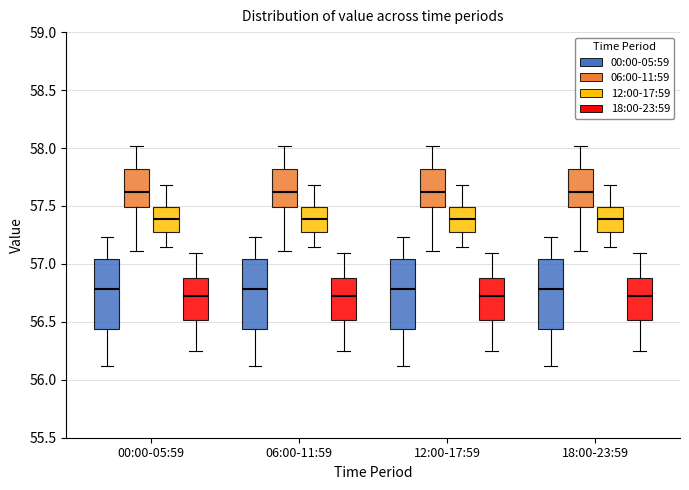

Reading left to right, read every box against the y-axis: the position of its median line, the range the box covers, and the ends of its whiskers. The values are not printed on the chart, so give them approximately, as read against the axis.

00:00-05:59 (00:00-05:59): median 56.80, box 56.45 to 57.05, whiskers 56.10 to 57.25
00:00-05:59 (06:00-11:59): median 57.60, box 57.50 to 57.80, whiskers 57.10 to 58.00
00:00-05:59 (12:00-17:59): median 57.40, box 57.25 to 57.50, whiskers 57.15 to 57.70
00:00-05:59 (18:00-23:59): median 56.70, box 56.50 to 56.90, whiskers 56.25 to 57.10
06:00-11:59 (00:00-05:59): median 56.80, box 56.45 to 57.05, whiskers 56.10 to 57.25
06:00-11:59 (06:00-11:59): median 57.60, box 57.50 to 57.80, whiskers 57.10 to 58.00
06:00-11:59 (12:00-17:59): median 57.40, box 57.25 to 57.50, whiskers 57.15 to 57.70
06:00-11:59 (18:00-23:59): median 56.70, box 56.50 to 56.90, whiskers 56.25 to 57.10
12:00-17:59 (00:00-05:59): median 56.80, box 56.45 to 57.05, whiskers 56.10 to 57.25
12:00-17:59 (06:00-11:59): median 57.60, box 57.50 to 57.80, whiskers 57.10 to 58.00
12:00-17:59 (12:00-17:59): median 57.40, box 57.25 to 57.50, whiskers 57.15 to 57.70
12:00-17:59 (18:00-23:59): median 56.70, box 56.50 to 56.90, whiskers 56.25 to 57.10
18:00-23:59 (00:00-05:59): median 56.80, box 56.45 to 57.05, whiskers 56.10 to 57.25
18:00-23:59 (06:00-11:59): median 57.60, box 57.50 to 57.80, whiskers 57.10 to 58.00
18:00-23:59 (12:00-17:59): median 57.40, box 57.25 to 57.50, whiskers 57.15 to 57.70
18:00-23:59 (18:00-23:59): median 56.70, box 56.50 to 56.90, whiskers 56.25 to 57.10